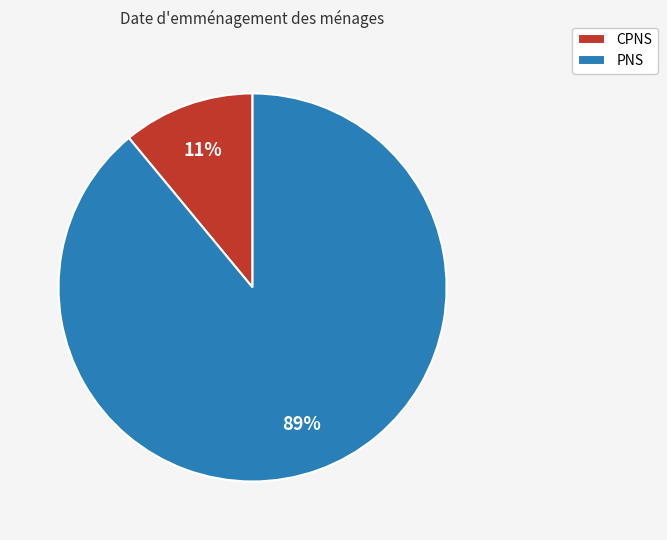

What percentage is the CPNS slice, to the nearest percent?

11%